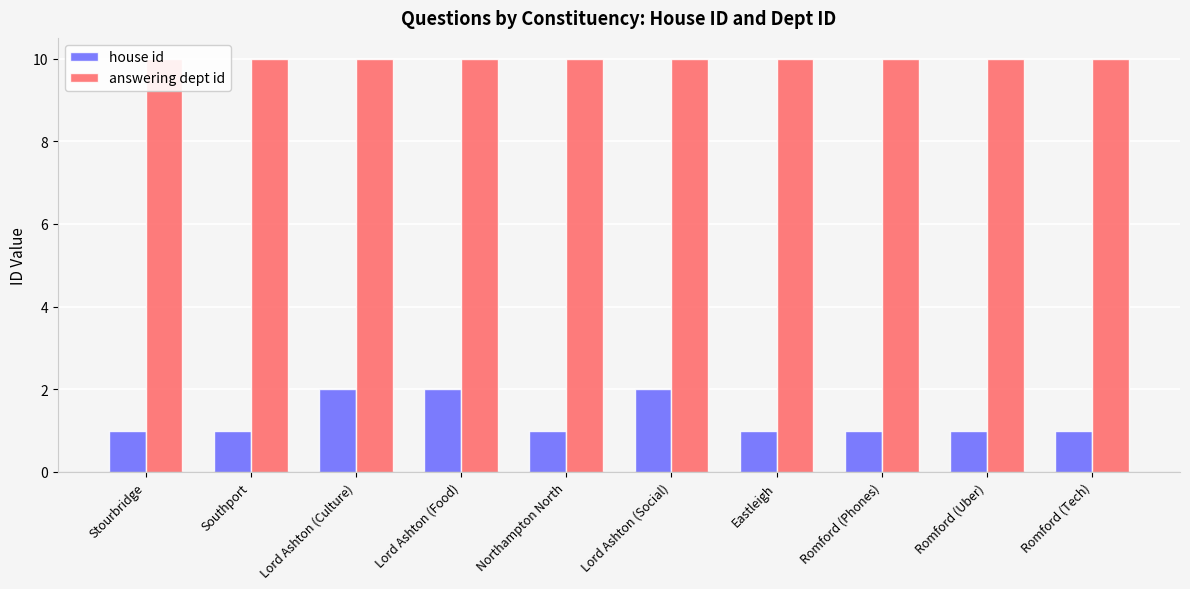

List the labels in order of answering dept id value, largest first.

Stourbridge, Southport, Lord Ashton (Culture), Lord Ashton (Food), Northampton North, Lord Ashton (Social), Eastleigh, Romford (Phones), Romford (Uber), Romford (Tech)